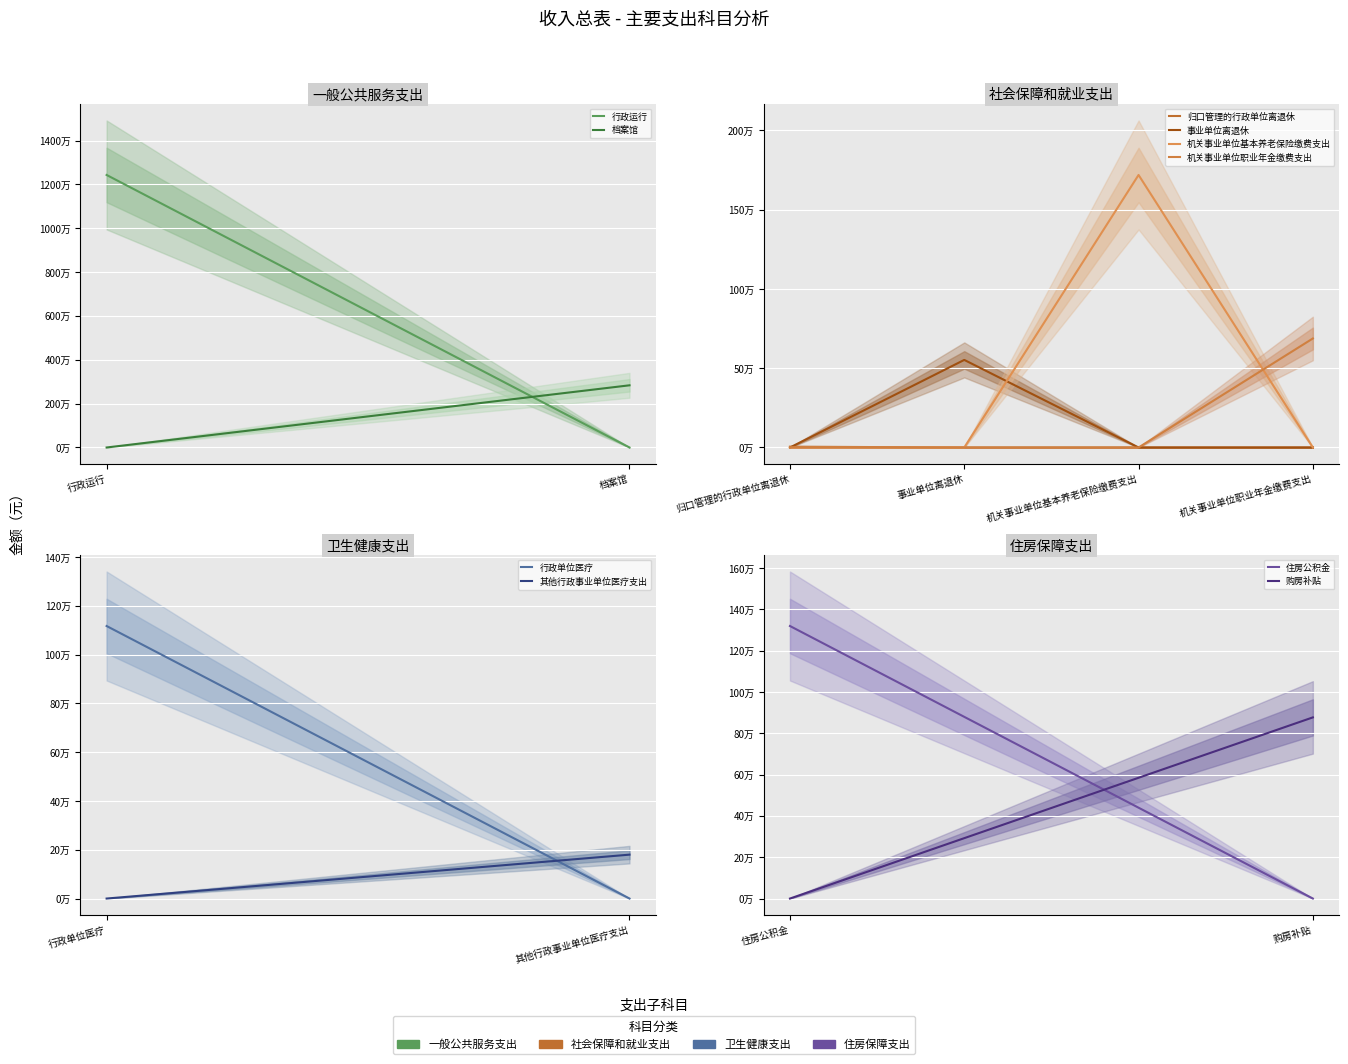

How many categories are shown in the chart?

4